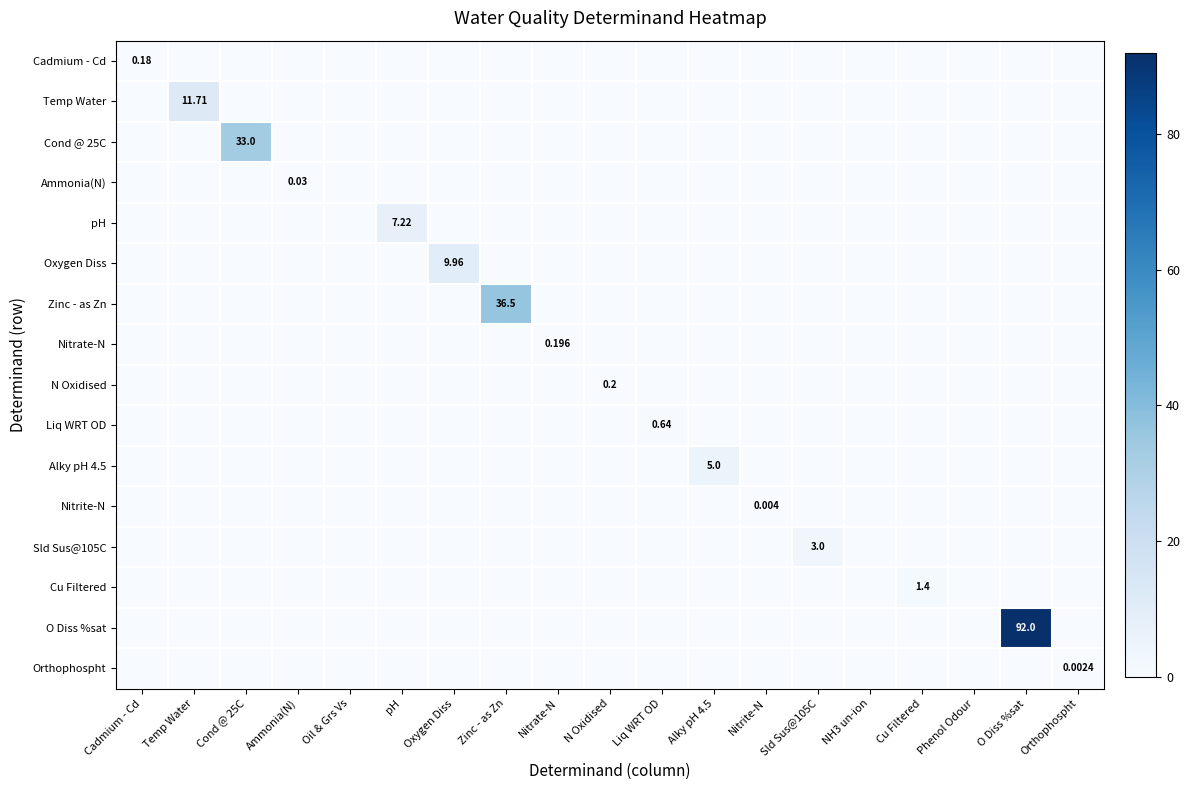

Rank the categories by Ammonia(N) value from highest to lowest.

Ammonia(N), Cadmium - Cd, Temp Water, Cond @ 25C, Oil & Grs Vs, pH, Oxygen Diss, Zinc - as Zn, Nitrate-N, N Oxidised, Liq WRT OD, Alky pH 4.5, Nitrite-N, Sld Sus@105C, NH3 un-ion, Cu Filtered, Phenol Odour, O Diss %sat, Orthophospht